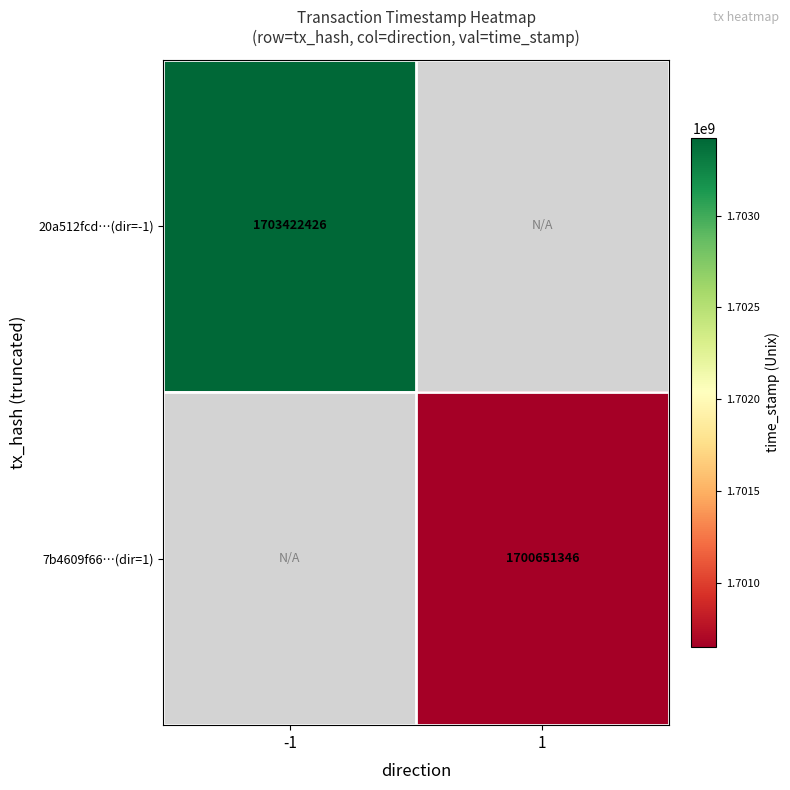

The value of 20a512fcd…(dir=-1) at -1 is 987456984. True or false?

False